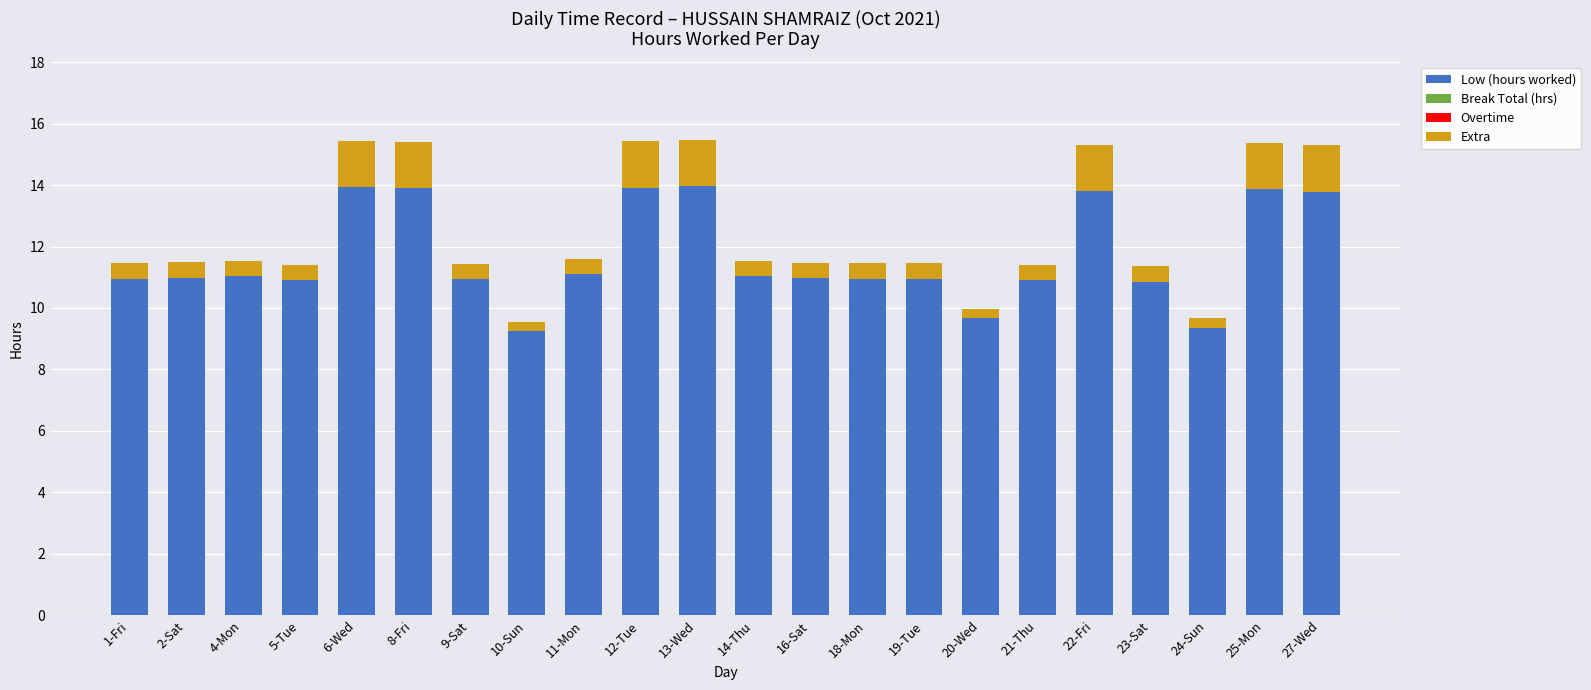

The value of Low (hours worked) at 8-Fri is 13.9. True or false?

True